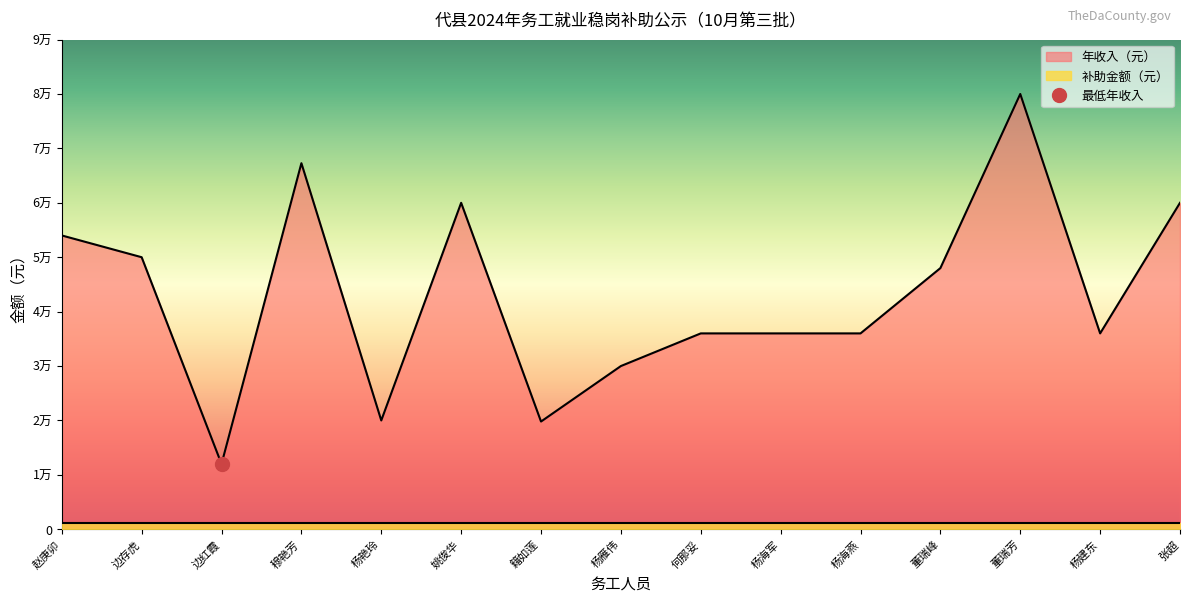

Which label corresponds to the smallest value in the chart?

边红霞